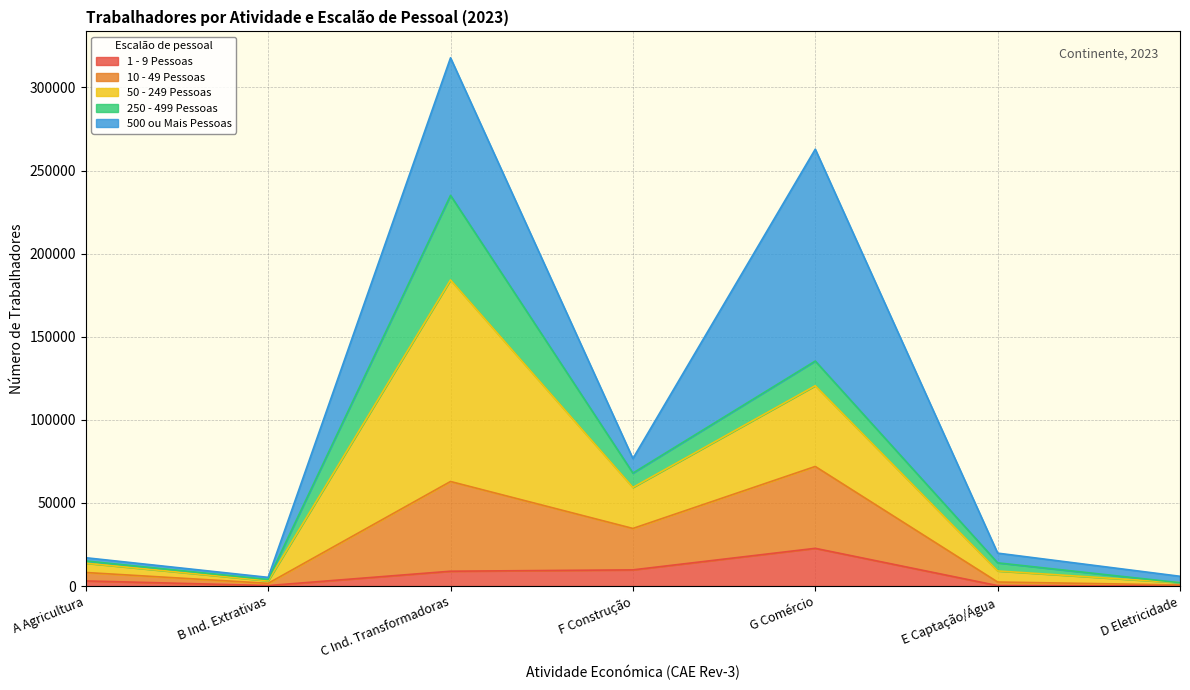

What is the sum of the 10 - 49 Pessoas values at D Eletricidade and E Captação/Água?

3156